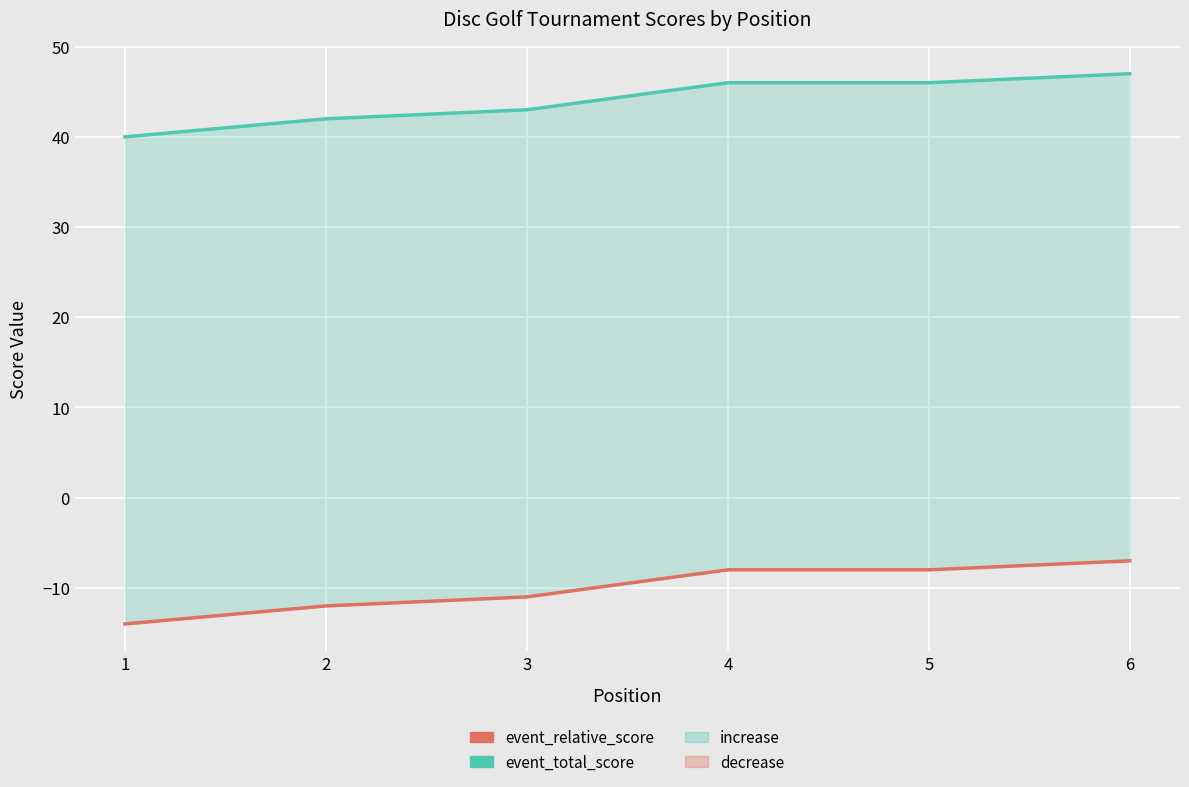

True or false: event_total_score and event_relative_score intersect in this chart.

False